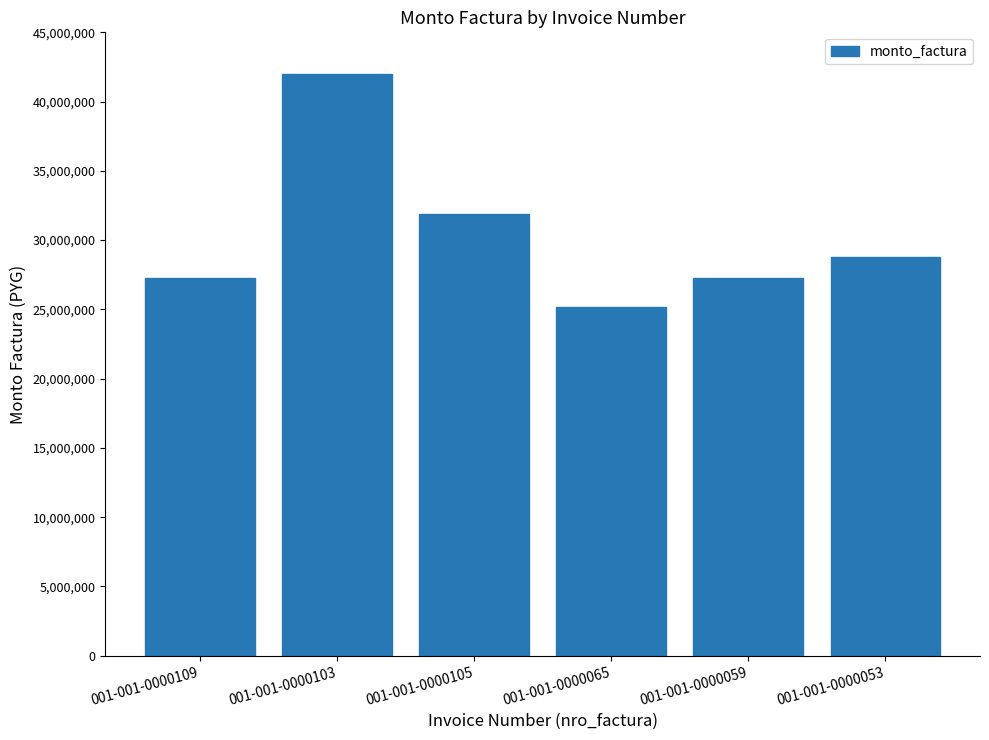

At which category does the chart reach its peak across all series?

001-001-0000103